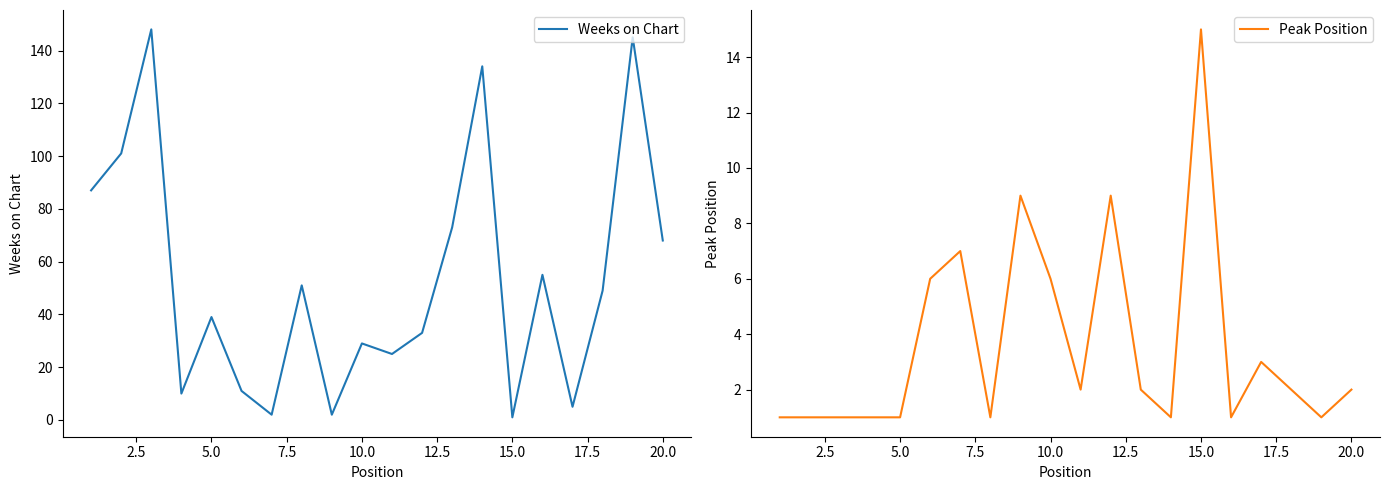

The Weeks on Chart series shows 68 at 20.0. True or false?

True